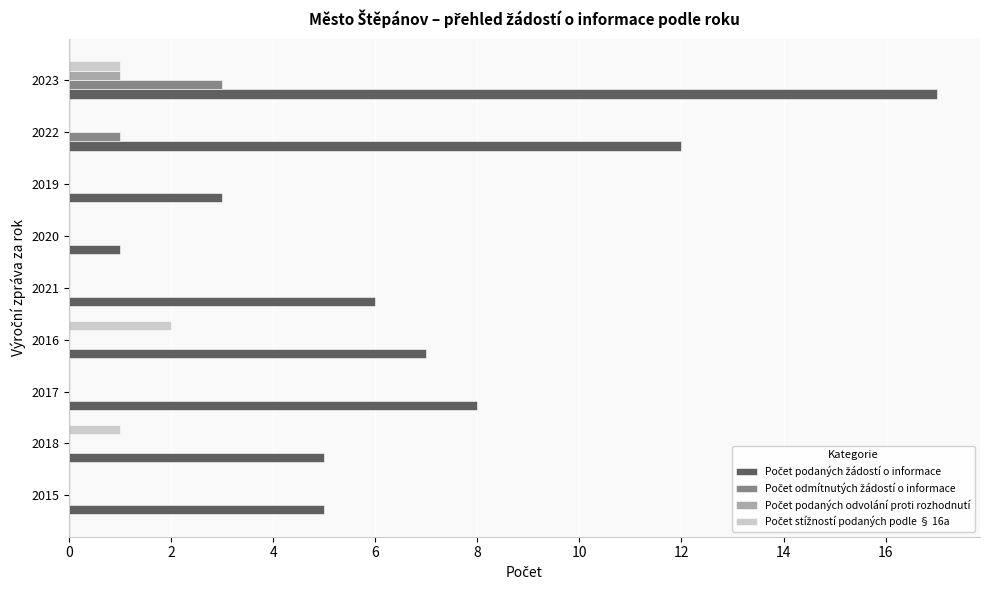

At which category is the sum across all series the highest?

2023